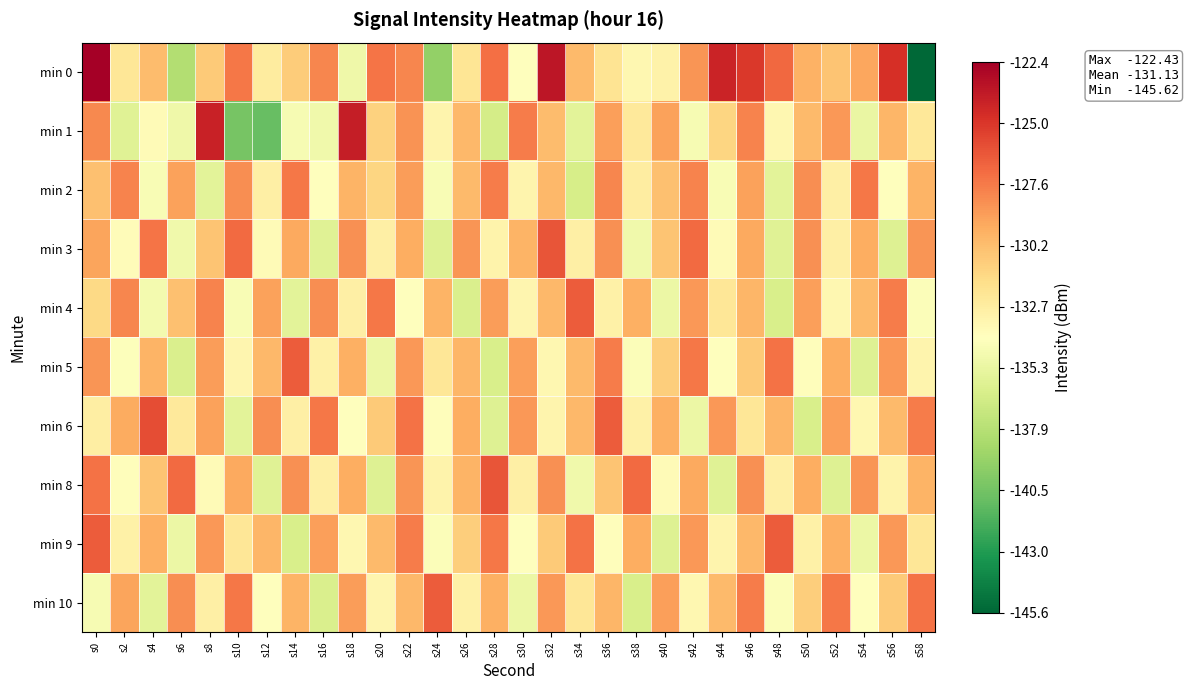

Which category has the lowest value across all series?

s58